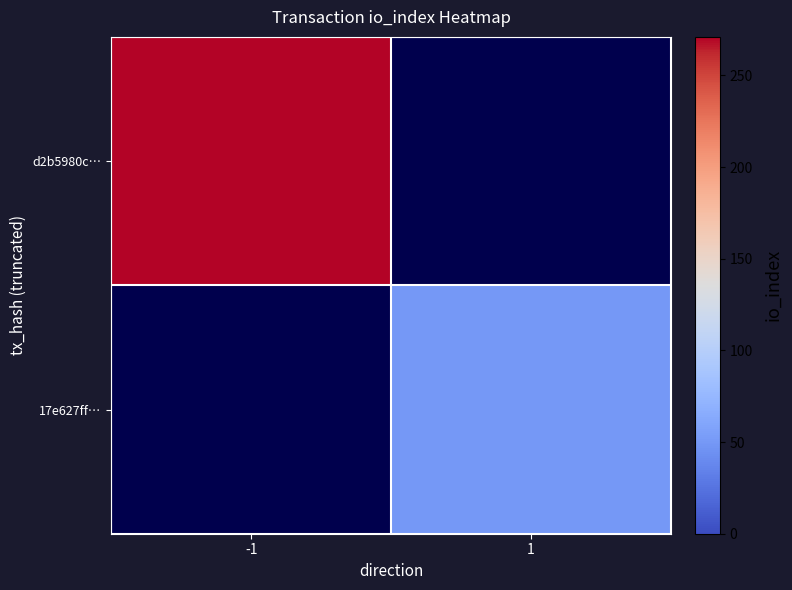

The value of 17e627ff… at 1 is 82.3. True or false?

False